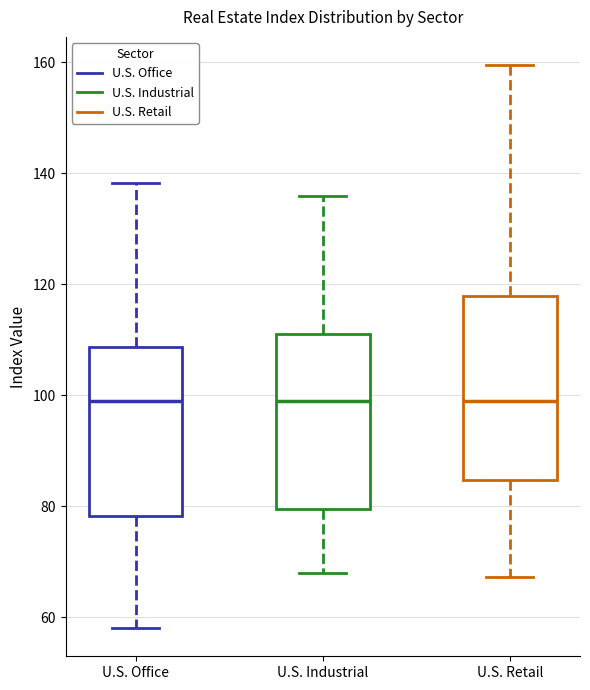

Reading left to right, read every box against the y-axis: the position of its median line, the range the box covers, and the ends of its whiskers. The values are not printed on the chart, so give them approximately, as read against the axis.

U.S. Office: median 100, box 78 to 108, whiskers 58 to 138
U.S. Industrial: median 98, box 80 to 112, whiskers 68 to 136
U.S. Retail: median 100, box 84 to 118, whiskers 68 to 160